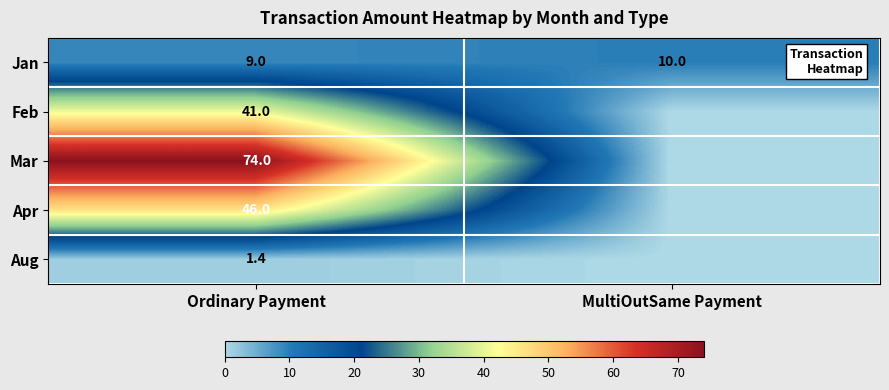

What is the spread (max minus min) of values at Ordinary Payment?

72.6